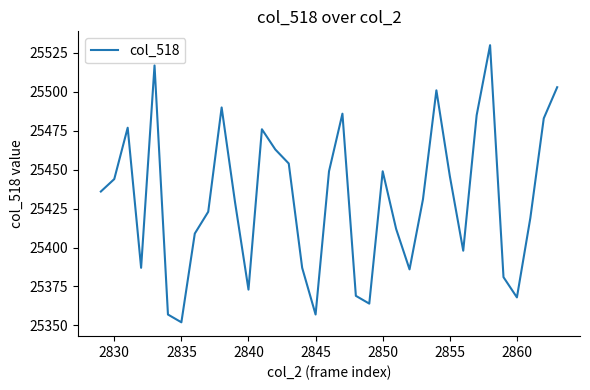

What is the smallest value displayed?

25352